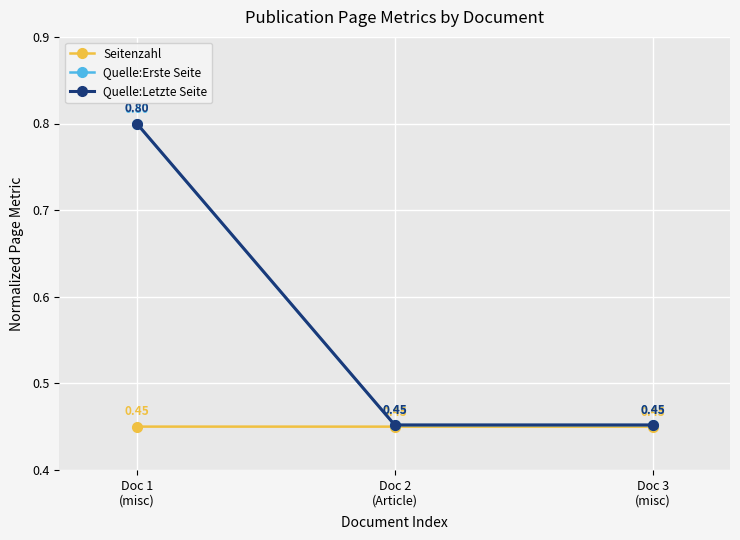

At how many categories does at least one series exceed 0?

3